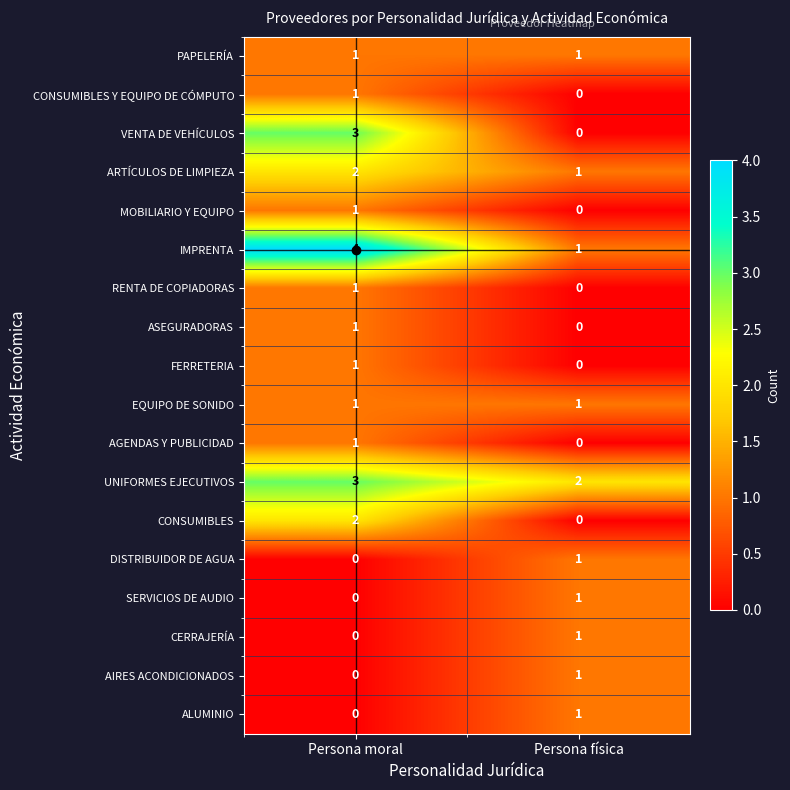

At which label is MOBILIARIO Y EQUIPO closest to 0?

Persona física